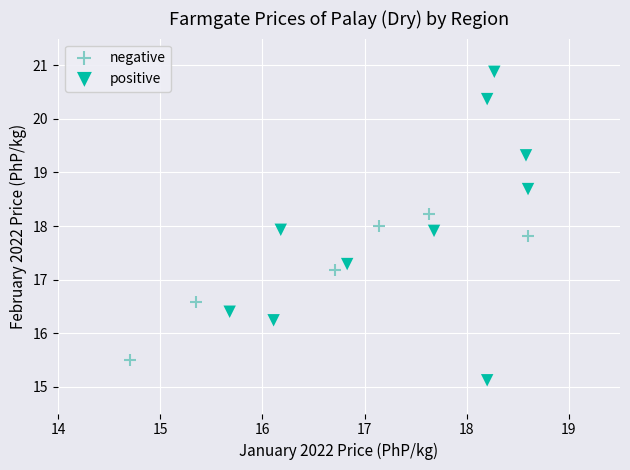

Which series has the widest spread of Y values?

positive